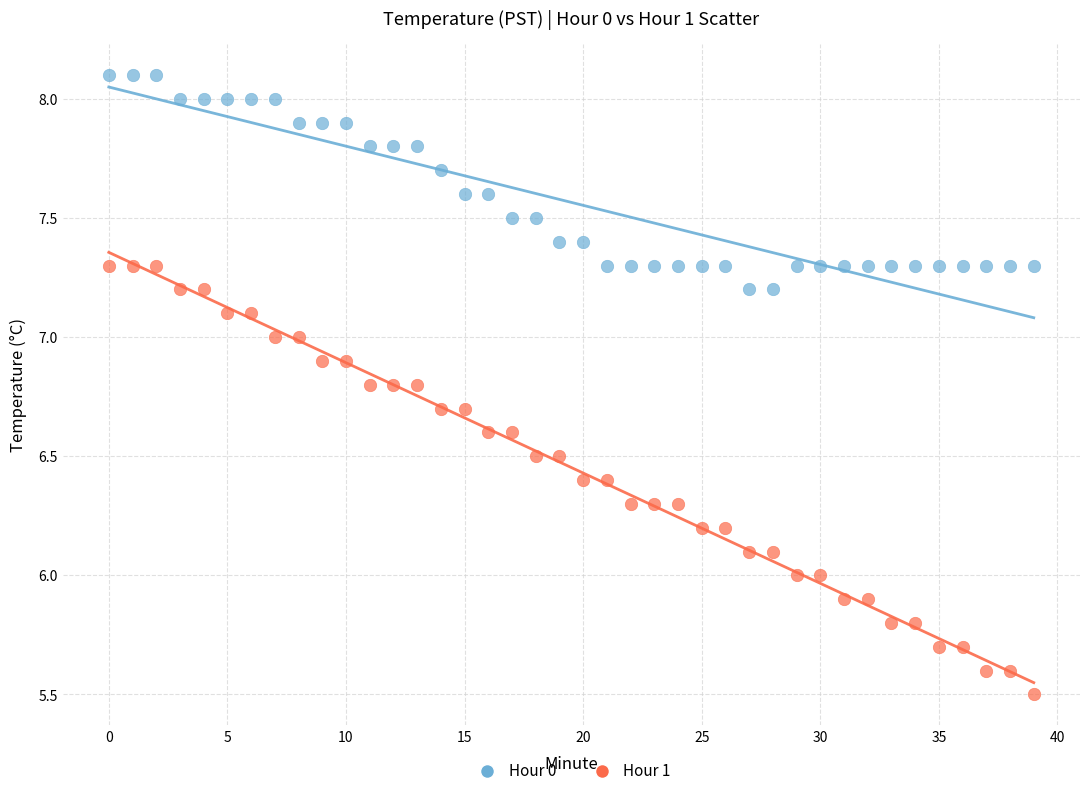

Across all data points, what is the range of Y values (max minus min)?

2.6